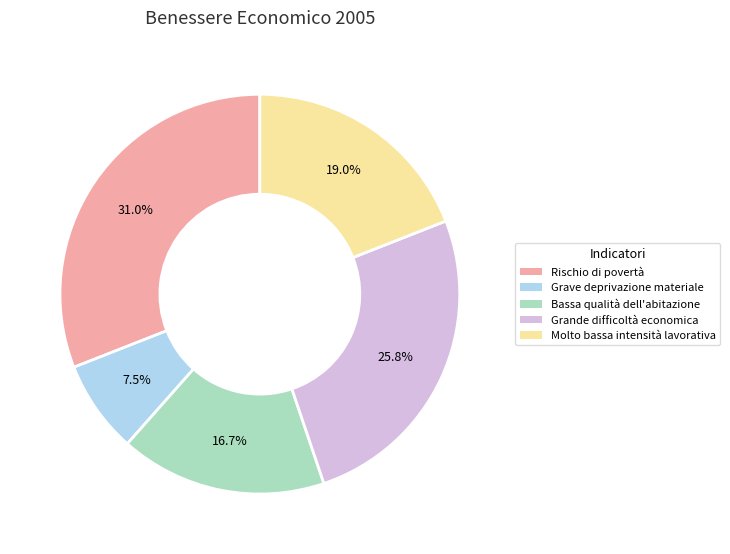

Which has a higher value, Molto bassa intensità lavorativa or Rischio di povertà?

Rischio di povertà